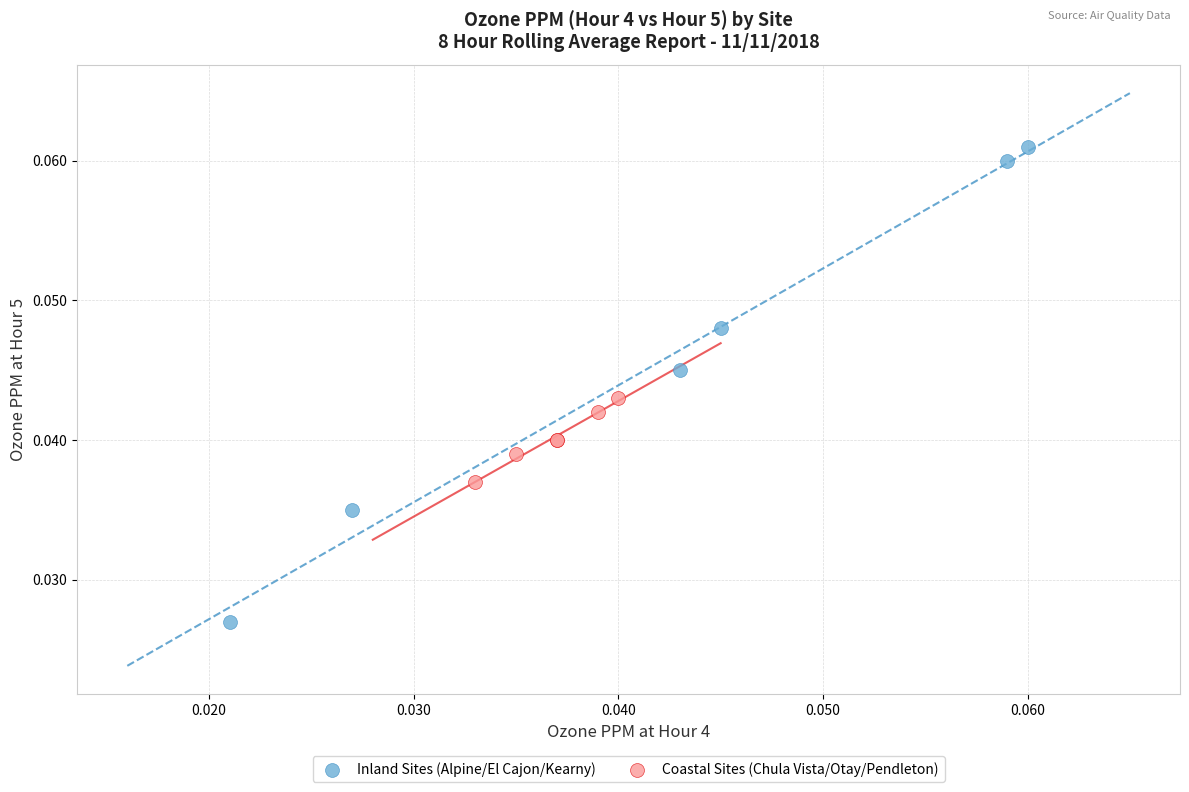

Which series reaches the minimum Y coordinate?

Inland Sites (Alpine/El Cajon/Kearny)